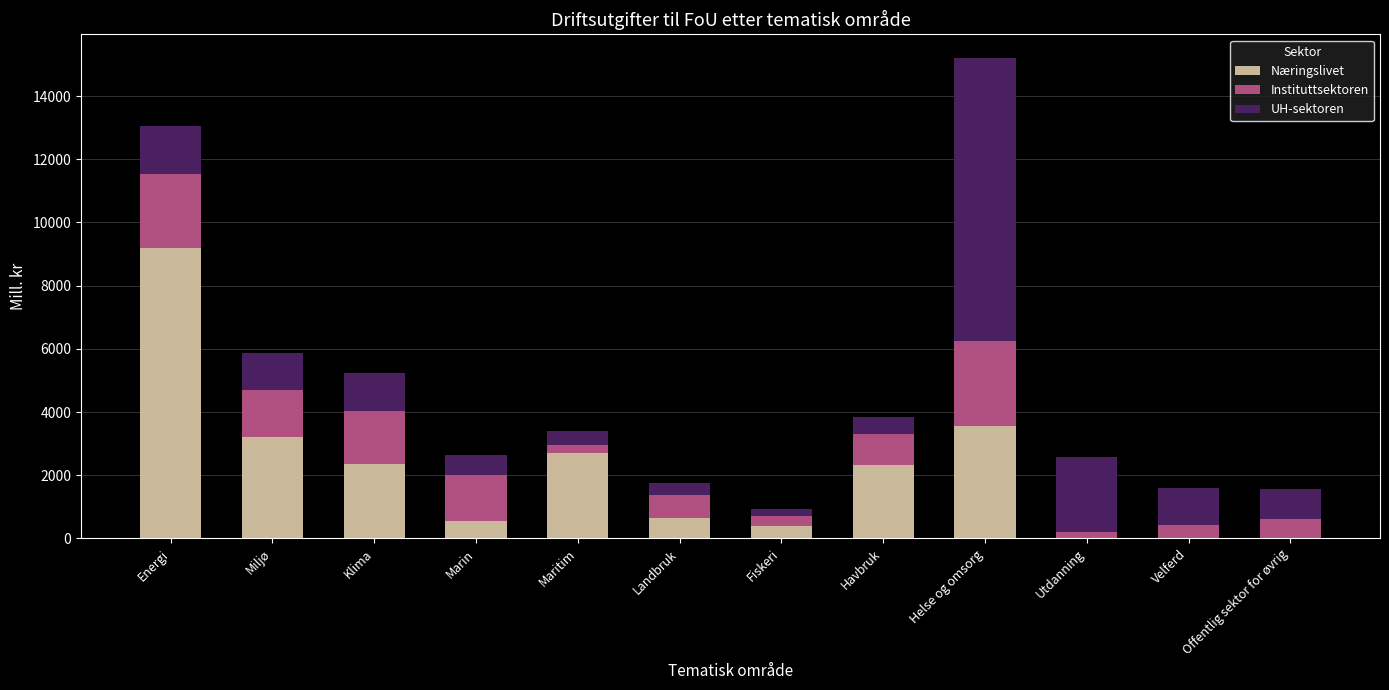

What is the total value across all series at Marin?

2637.0